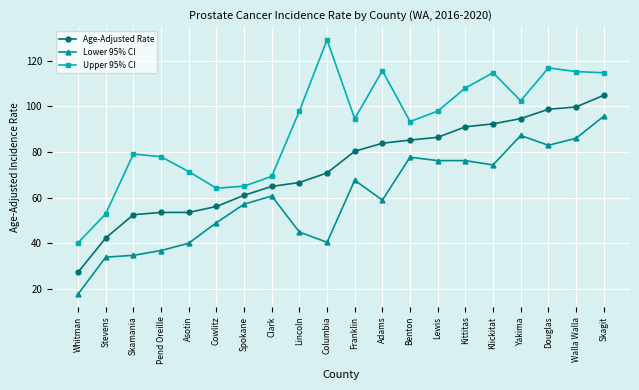

What is the sum of all Upper 95% CI values?

1820.1